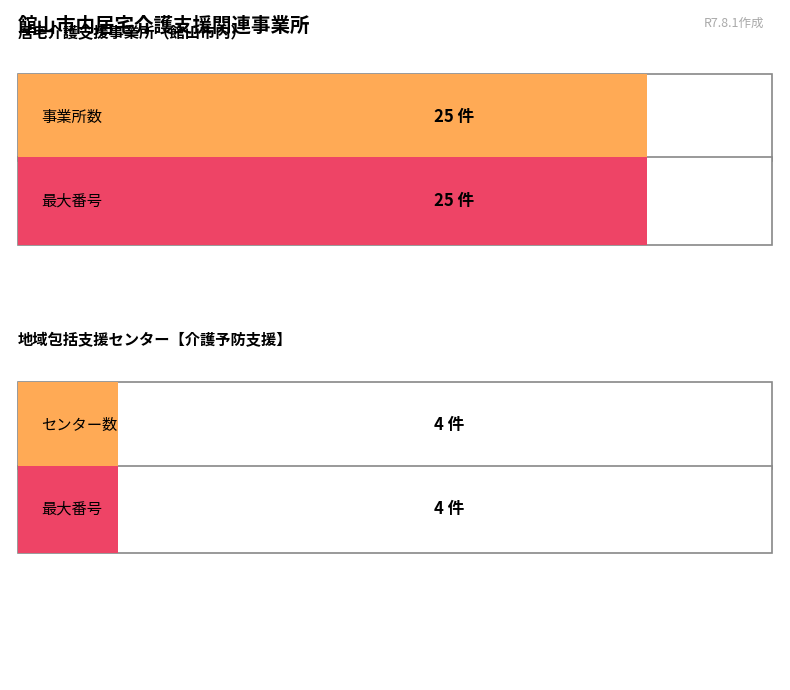

List the labels in order of 居宅介護支援事業所（館山市内） value, smallest first.

0, 1